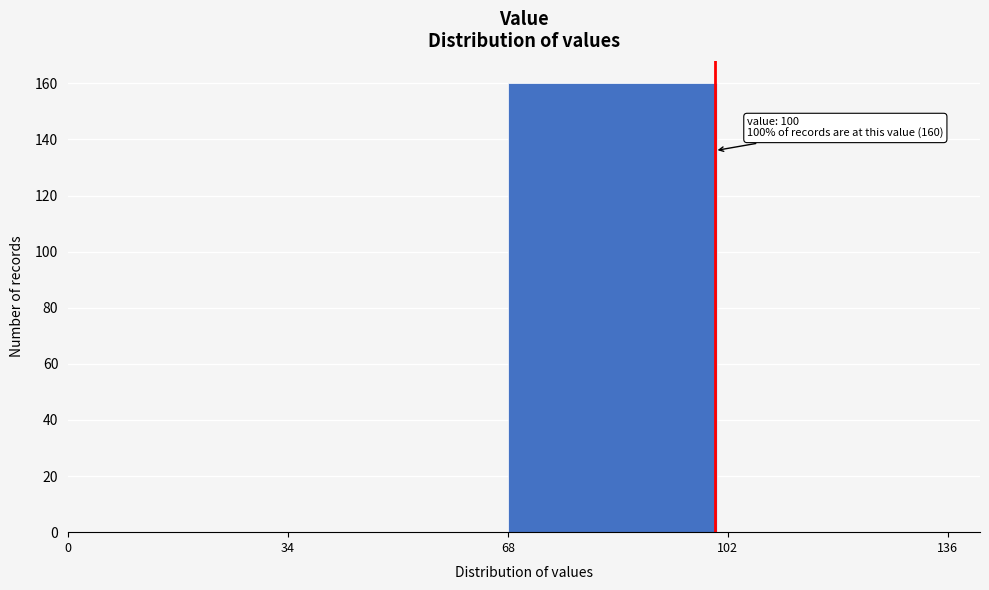

Which range on the x-axis has the tallest bar?

68 to 102